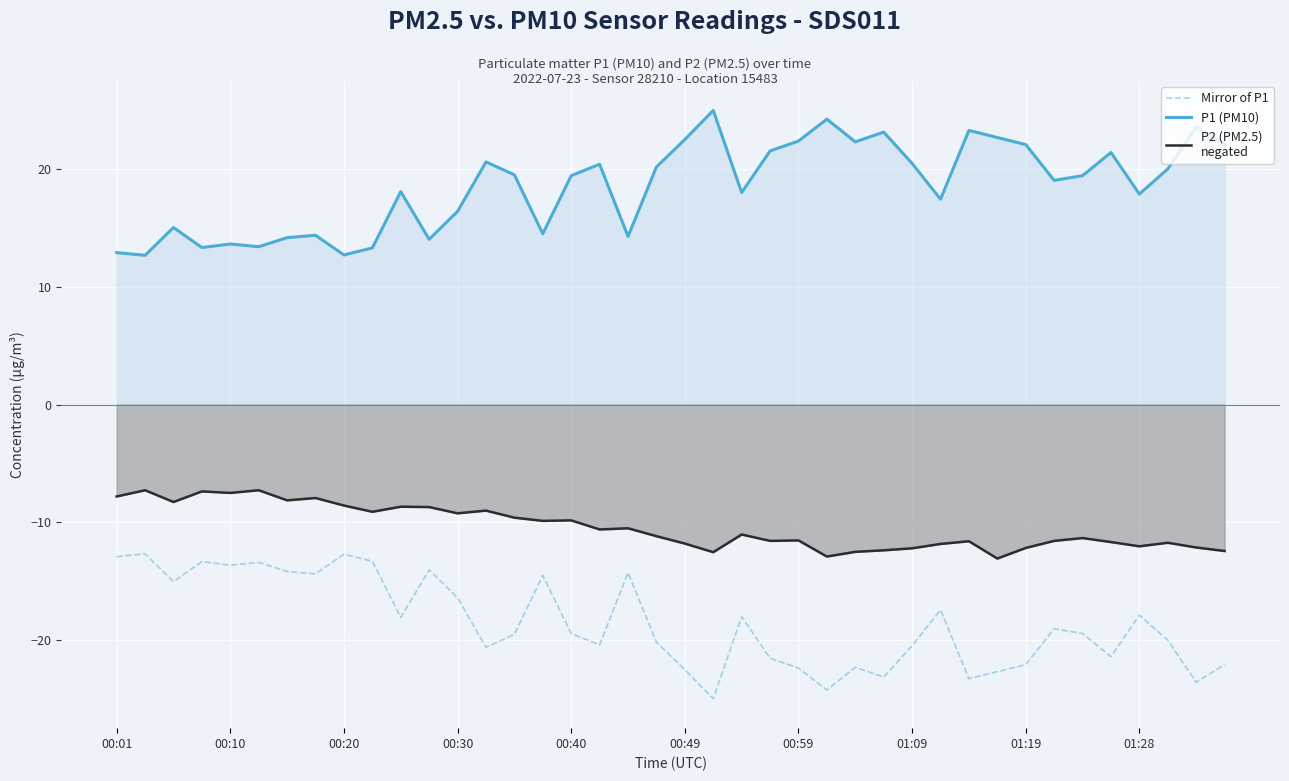

Where is P1 (PM10) nearest to the value 18?

22